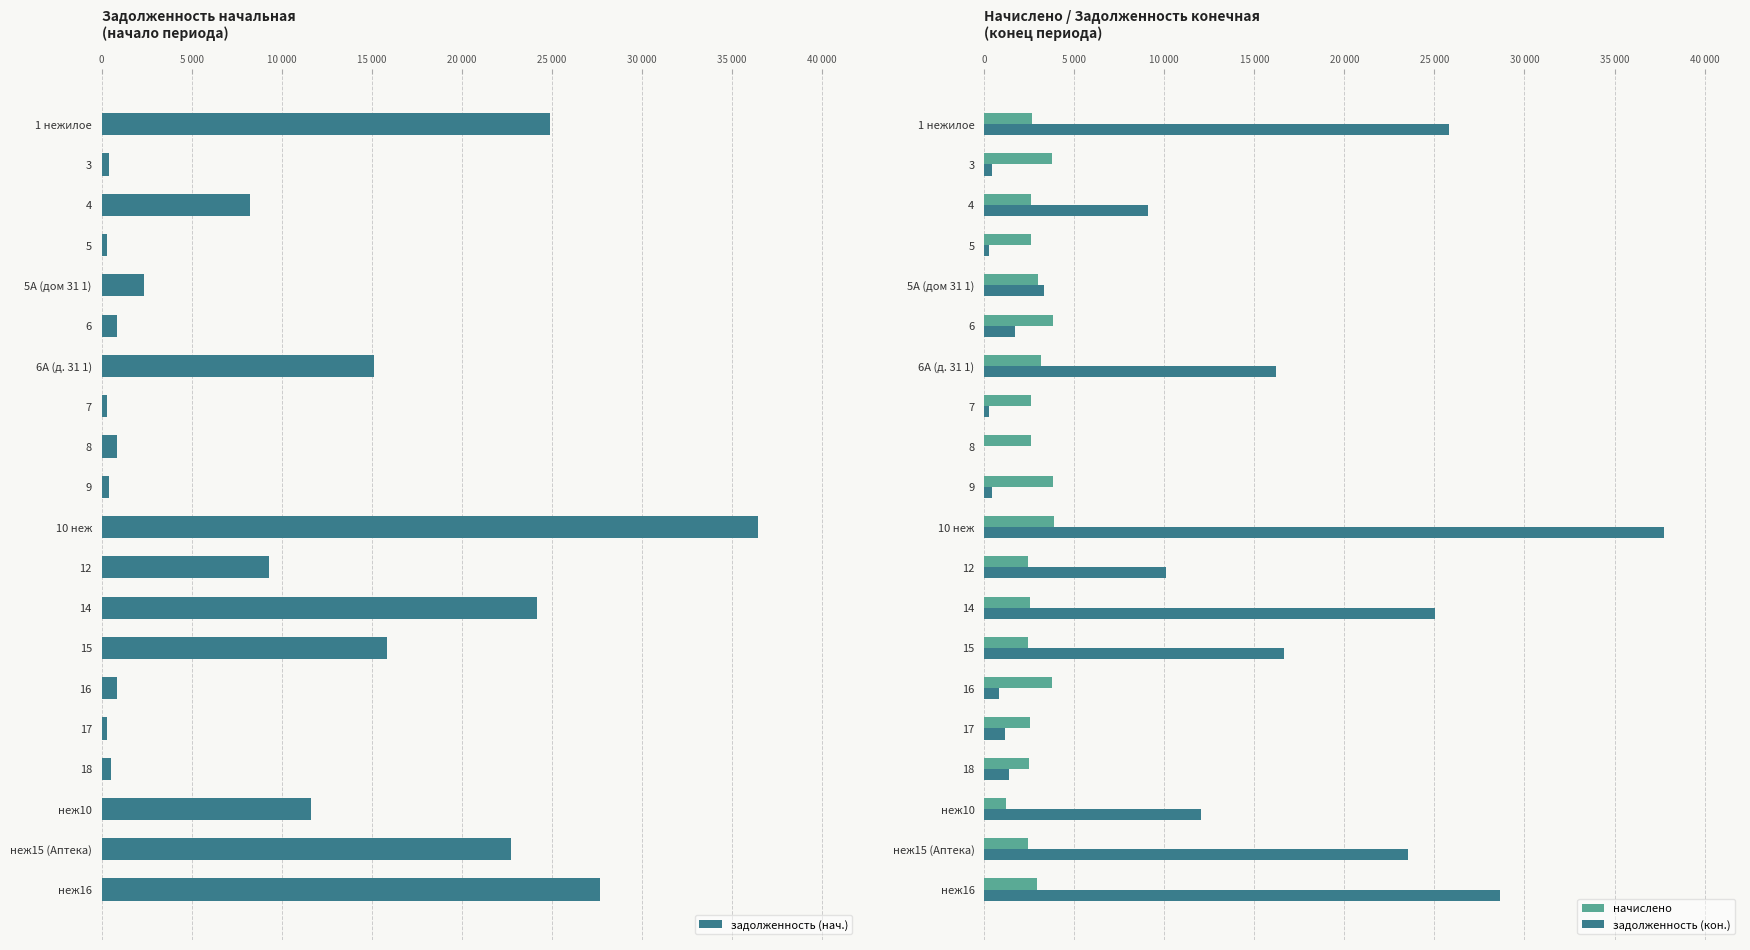

How many groups of bars are there?

20